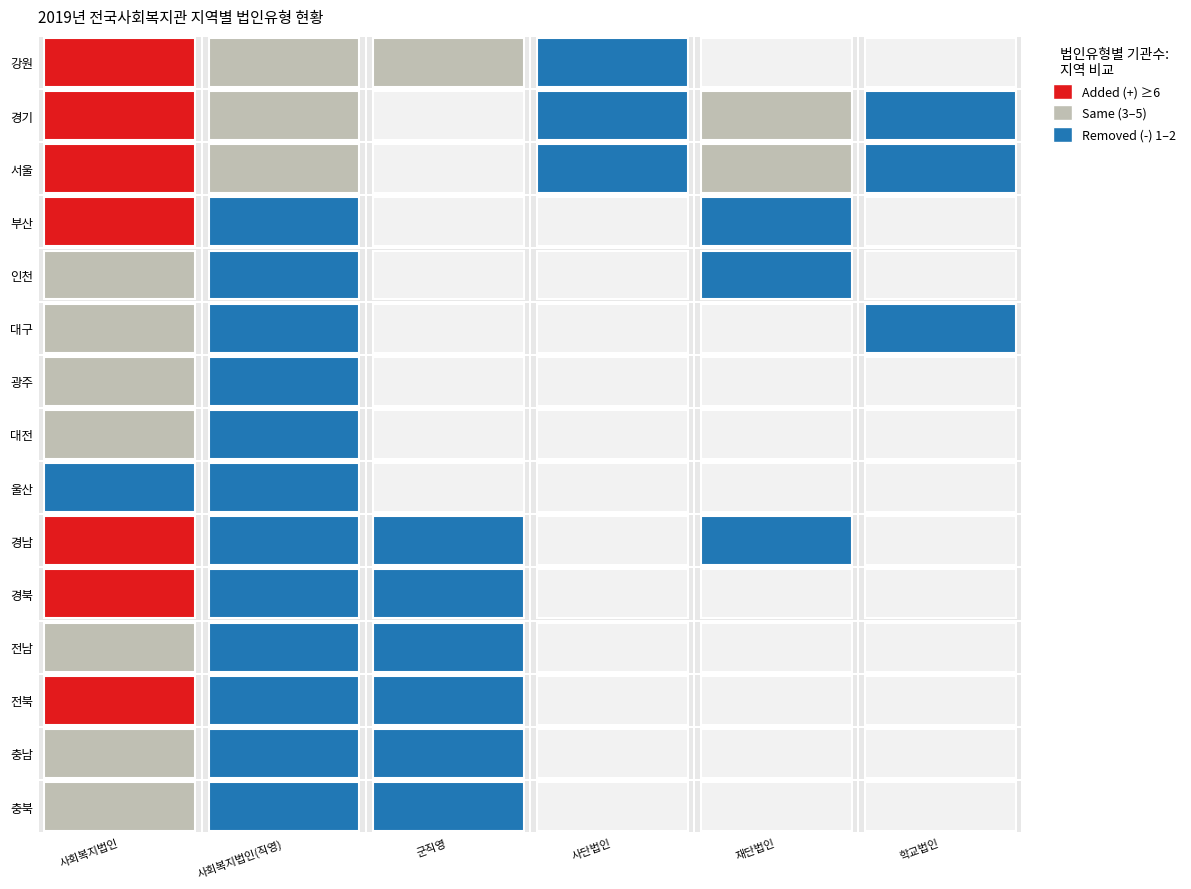

Rank the categories by 인천 value from lowest to highest.

군직영, 사단법인, 학교법인, 사회복지법인(직영), 재단법인, 사회복지법인